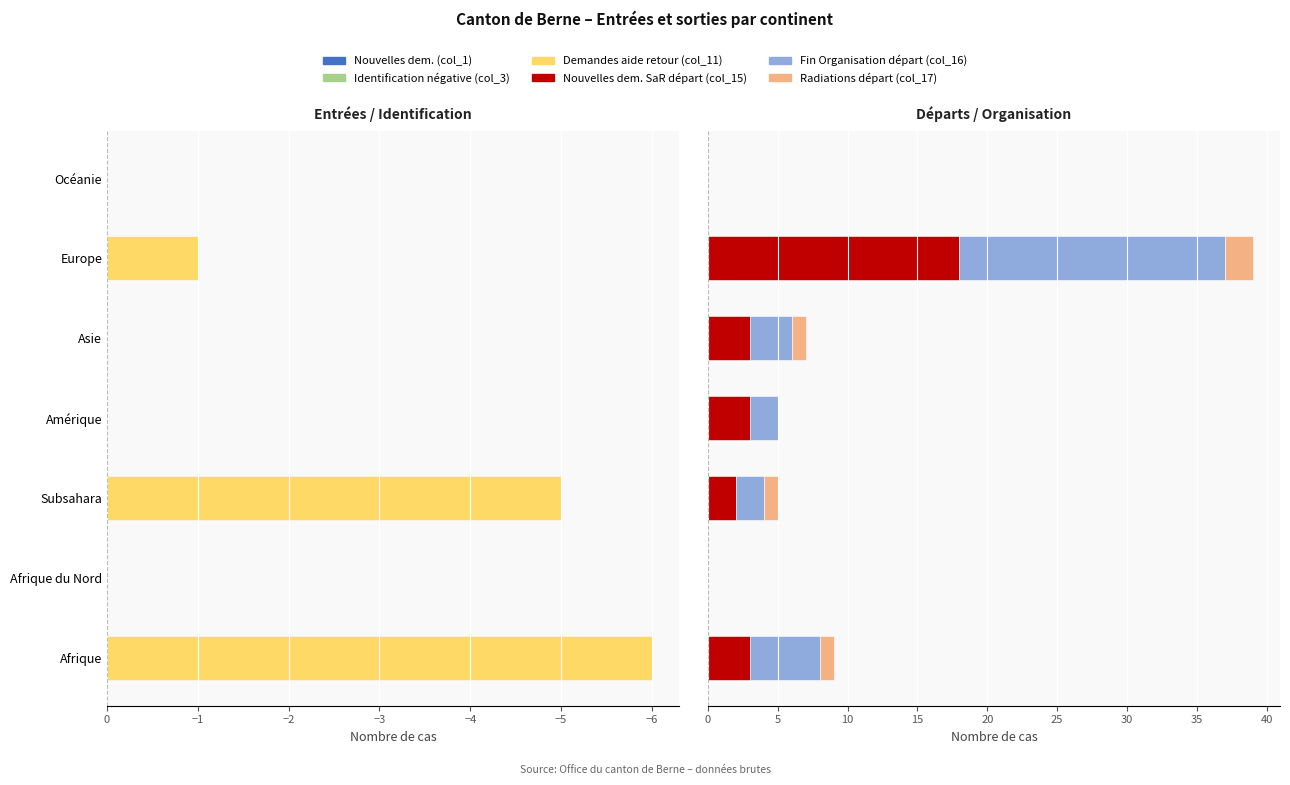

What is the difference between the maximum and minimum values in the Nouvelles dem. (col_1) series?

4